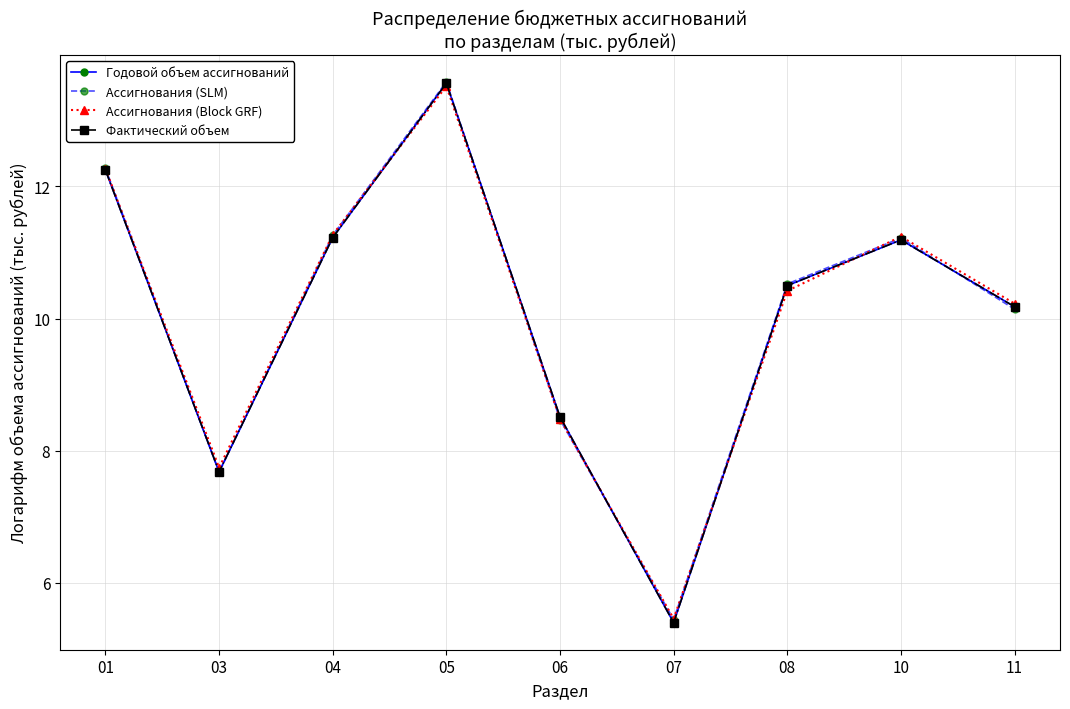

How many data points does each series have?

9